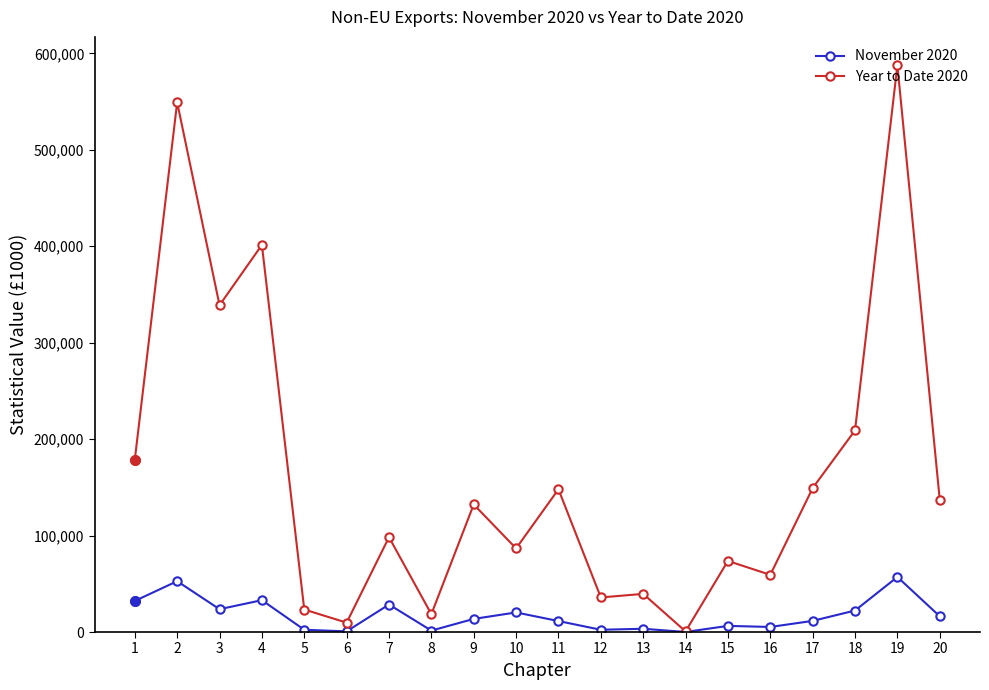

How many categories are shown in the chart?

20